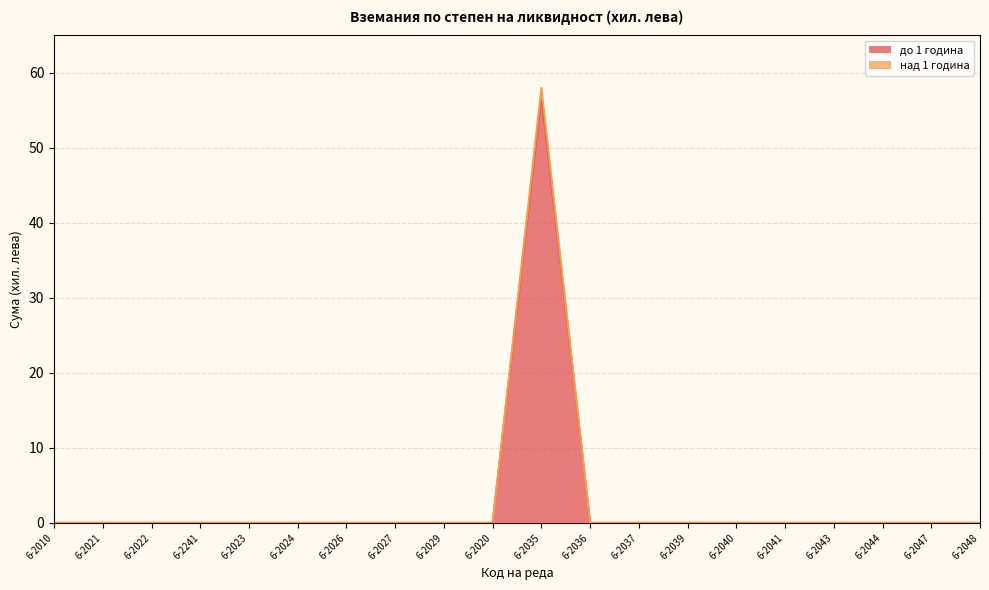

Does the chart have visible grid lines?

Yes